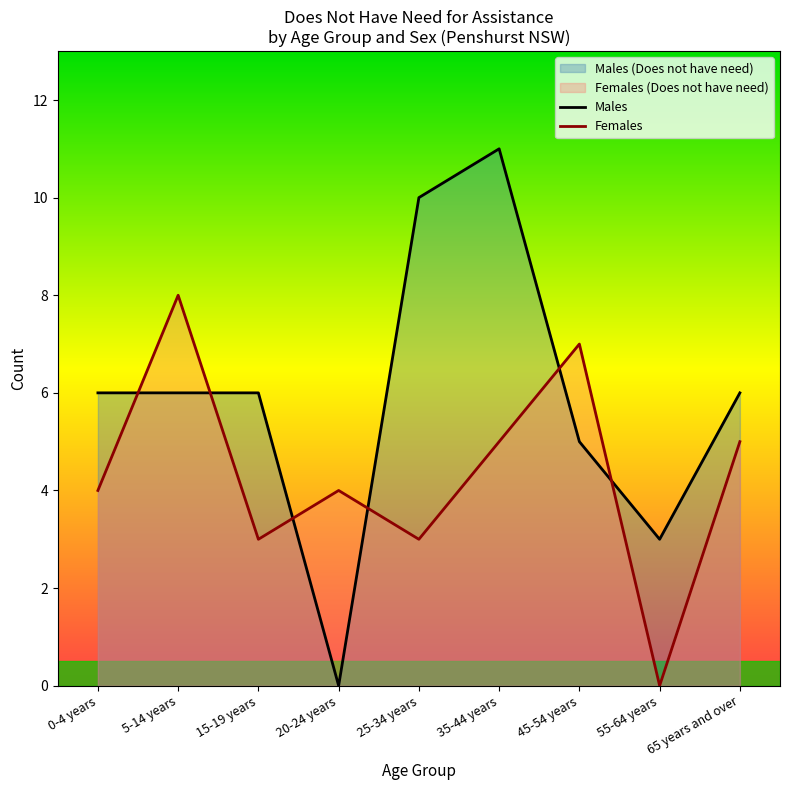

What is the change in value from 0-4 years to 20-24 years?

-6